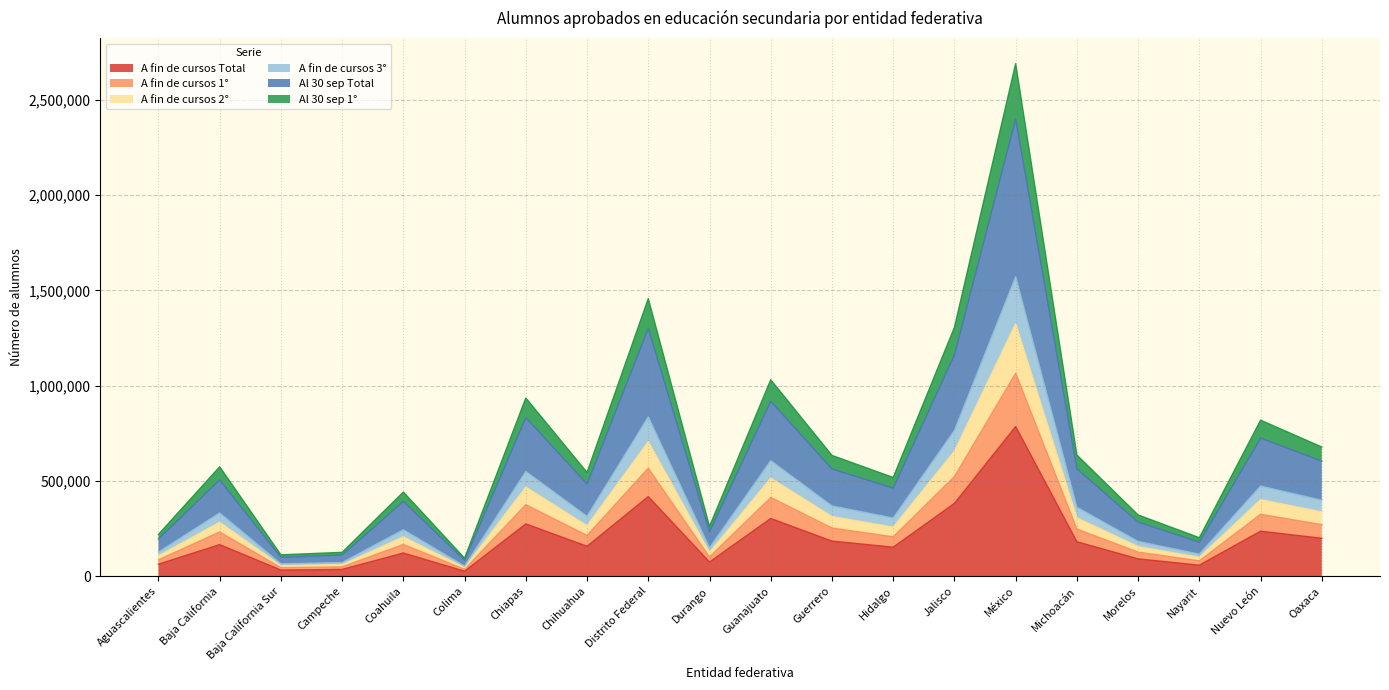

Is the value of A fin de cursos 2° at Baja California Sur greater than the value of Al 30 sep Total at Baja California?

No